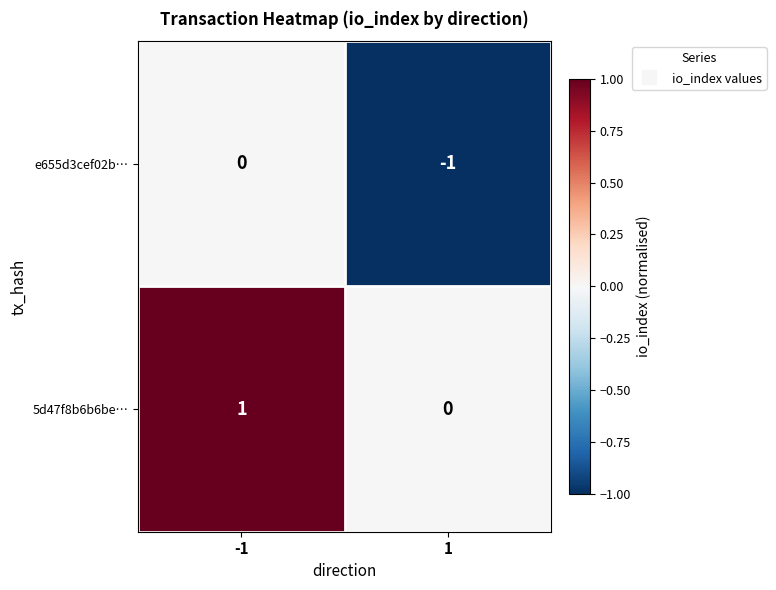

True or false: 5d47f8b6b6be… has a value of 1 at -1.

True